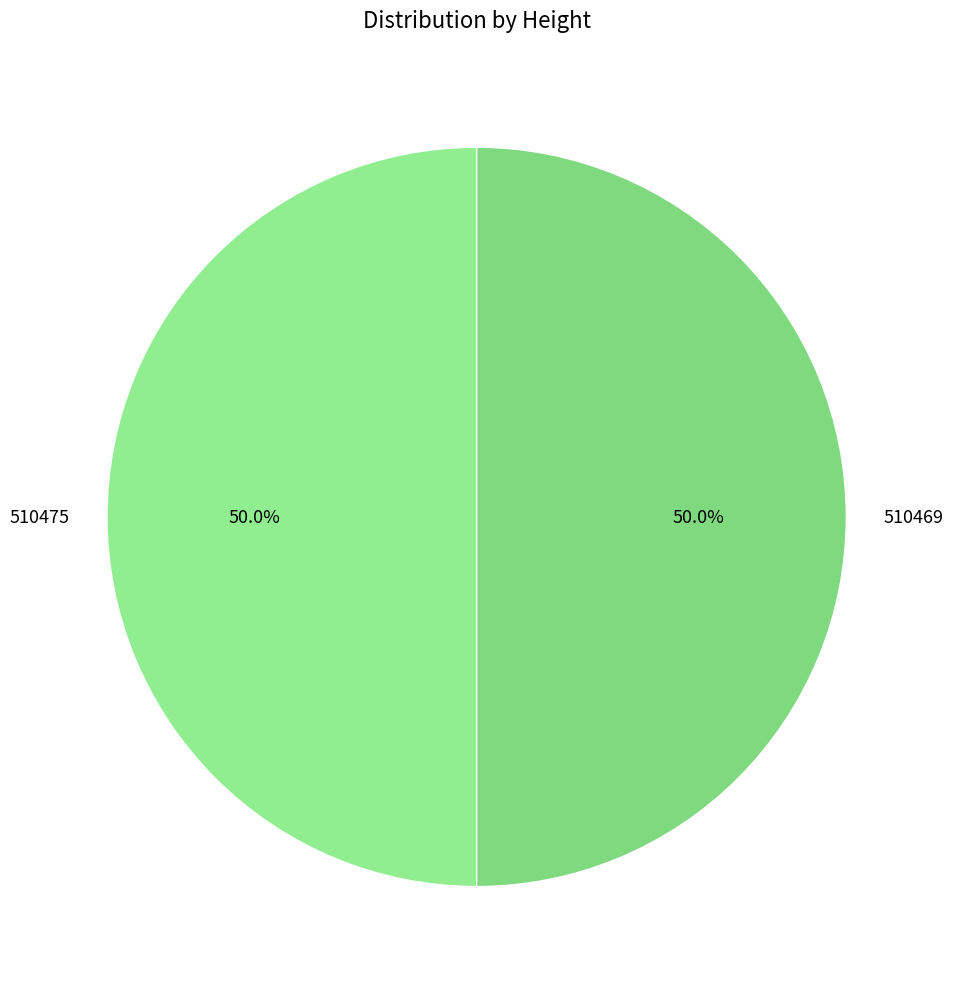

To the nearest percent, what portion does 510469 represent?

50%